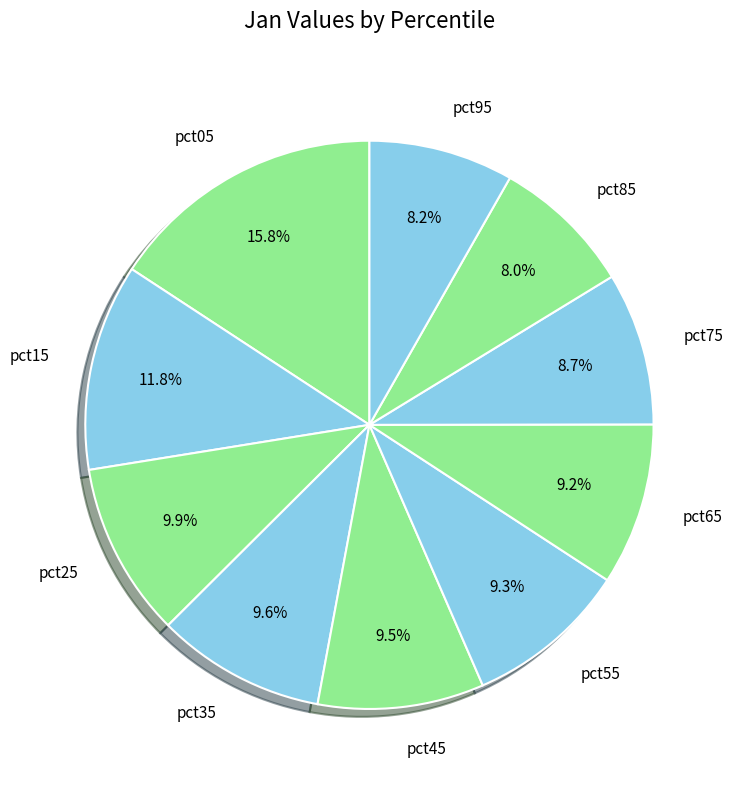

Is pct55 the majority of the pie?

No